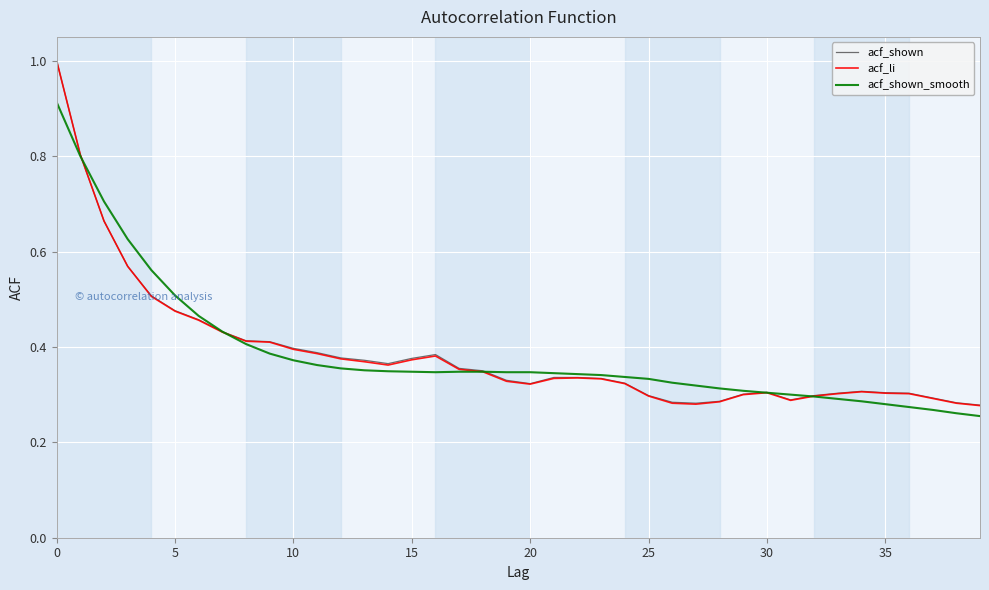

Which series ends up on top after the final intersection of acf_shown_smooth and acf_li?

acf_li